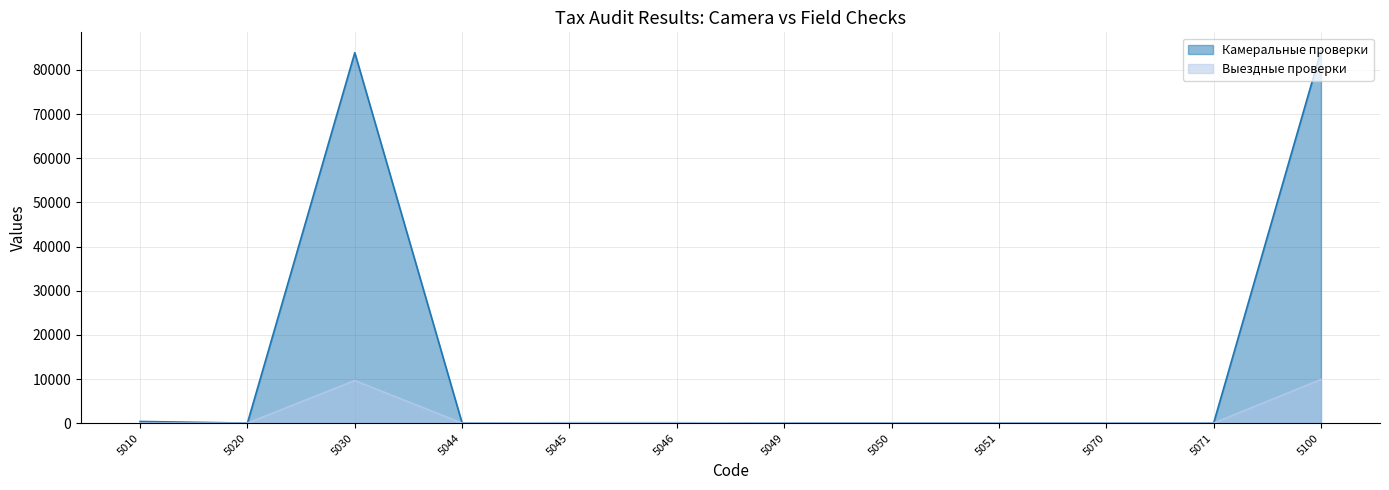

What is the difference between the maximum and minimum values in the Выездные проверки series?

9890